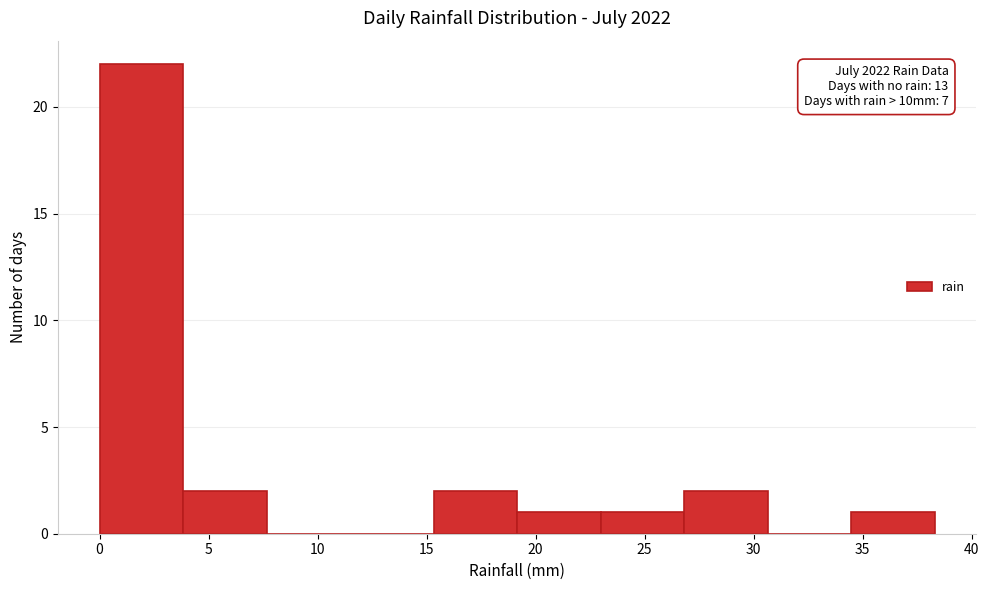

Which range on the x-axis has the tallest bar?

0.0 to 4.0